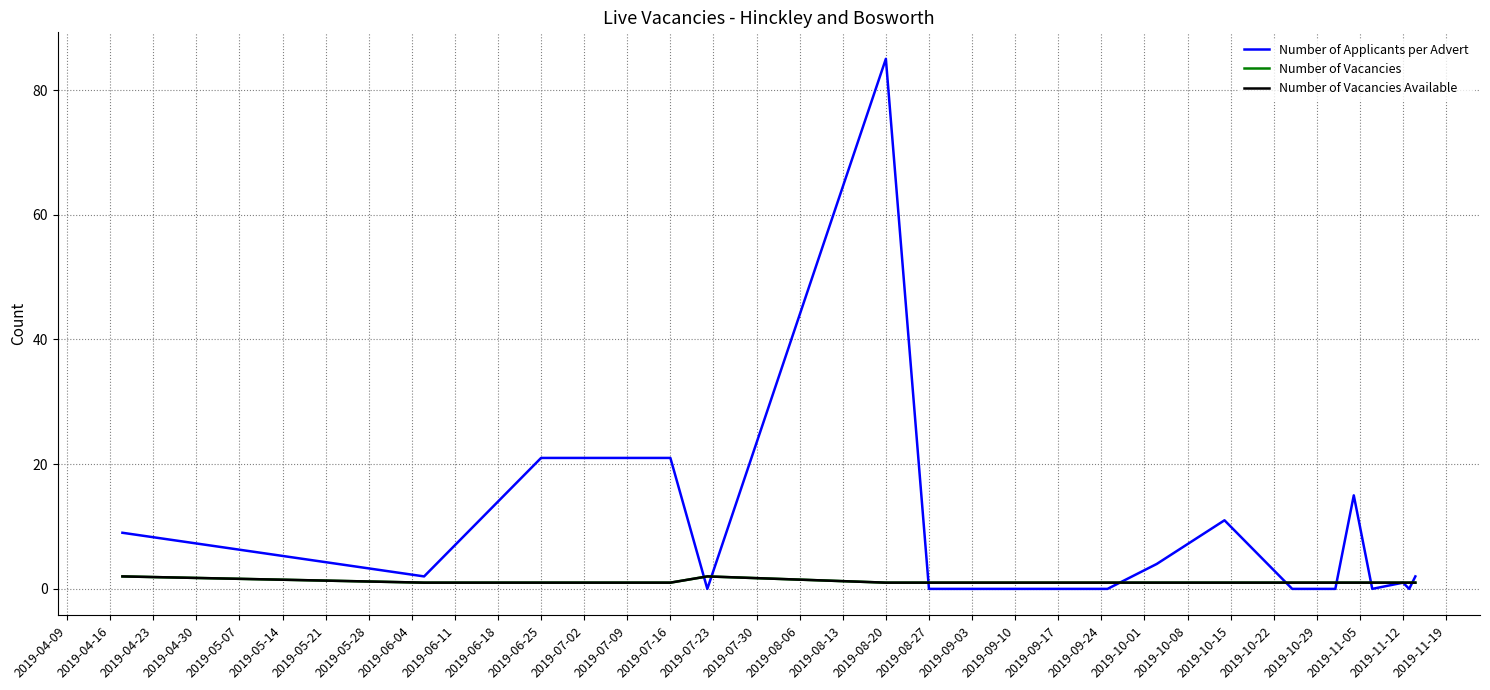

At how many categories does at least one series exceed 73?

1